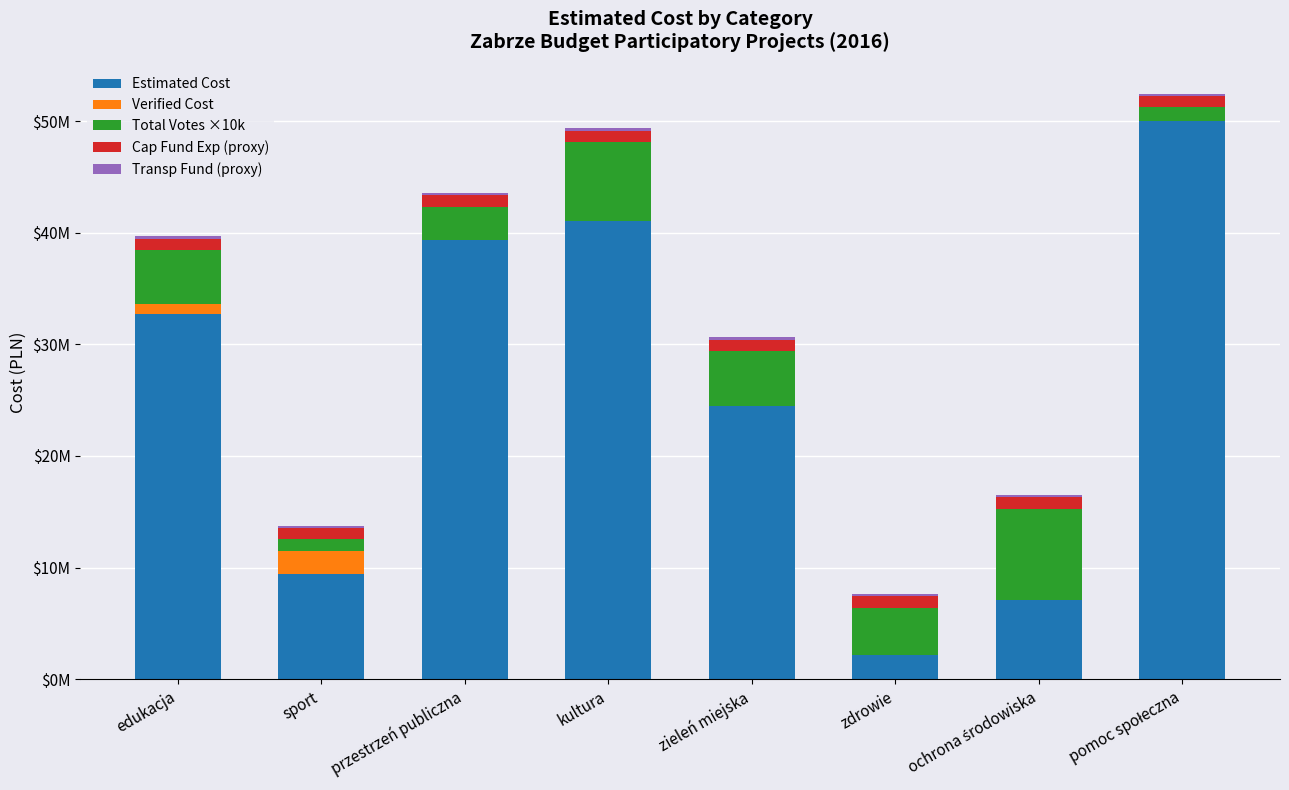

Which series changed the most between edukacja and zieleń miejska?

Estimated Cost